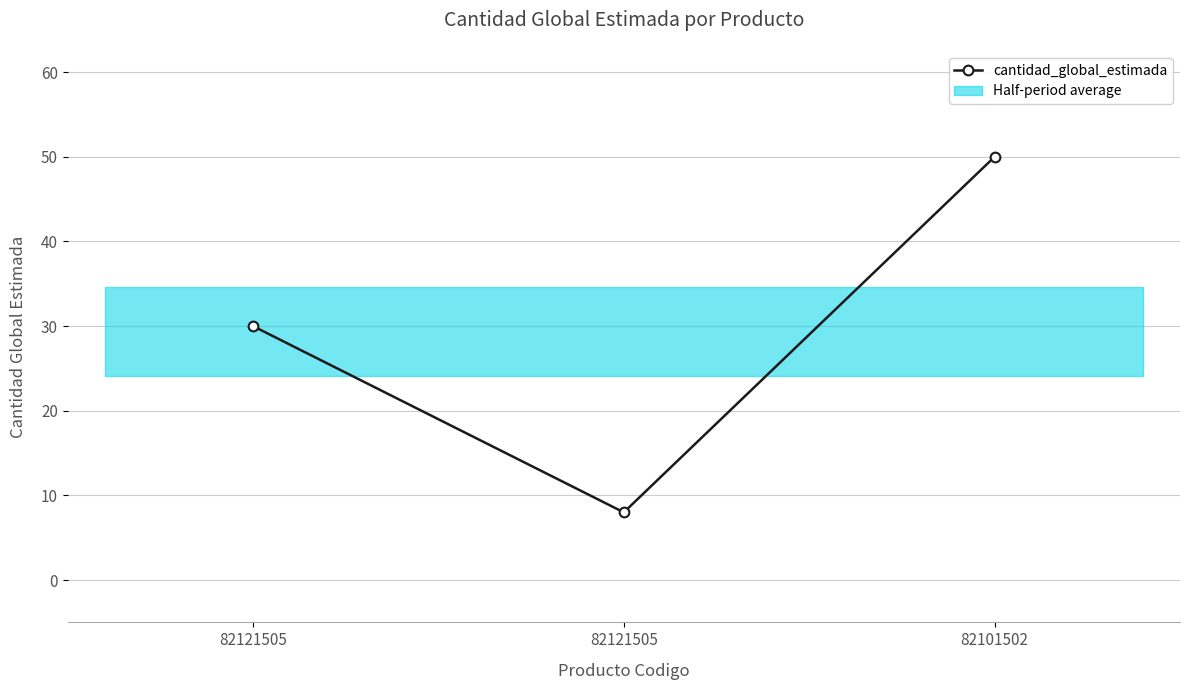

What is the difference between the maximum and minimum values?

42